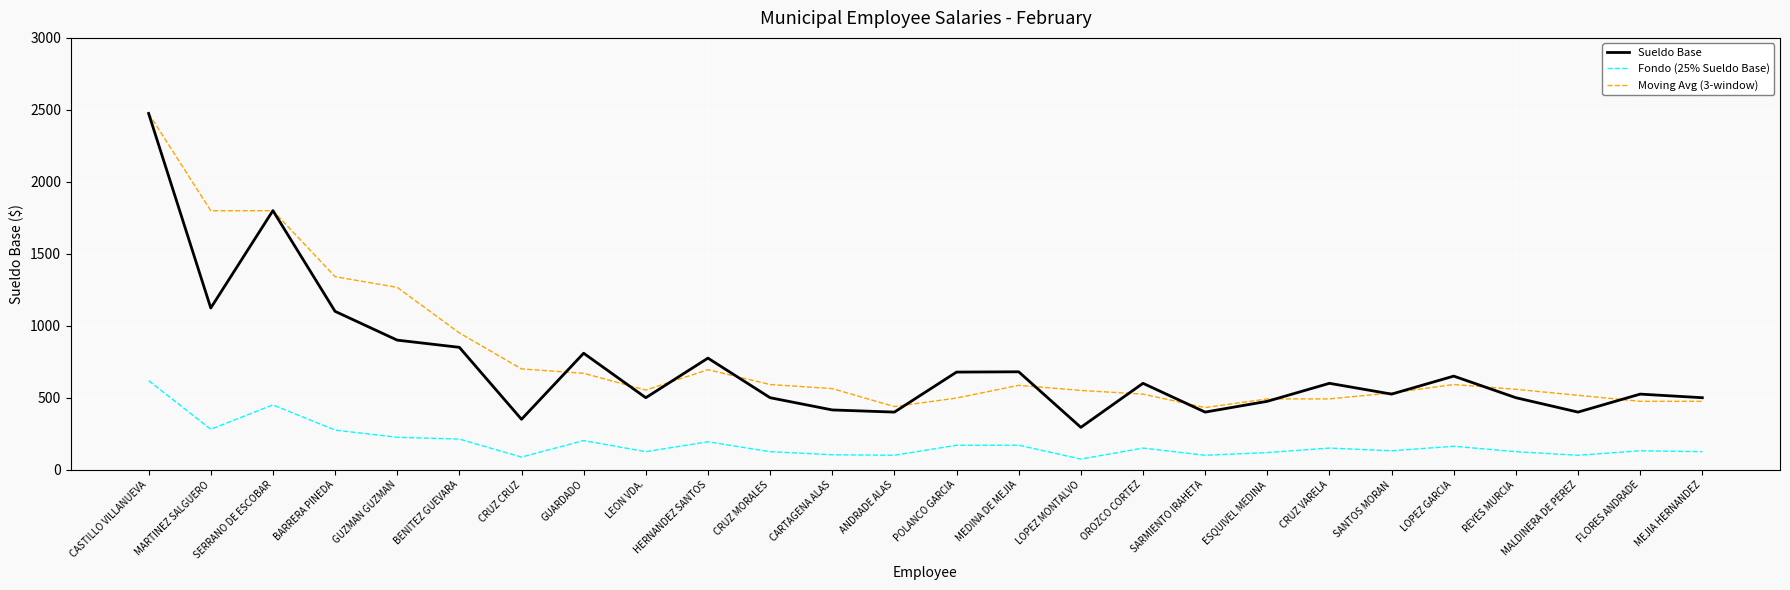

True or false: Moving Avg (3-window) has a value of 1066.8 at CRUZ CRUZ.

False